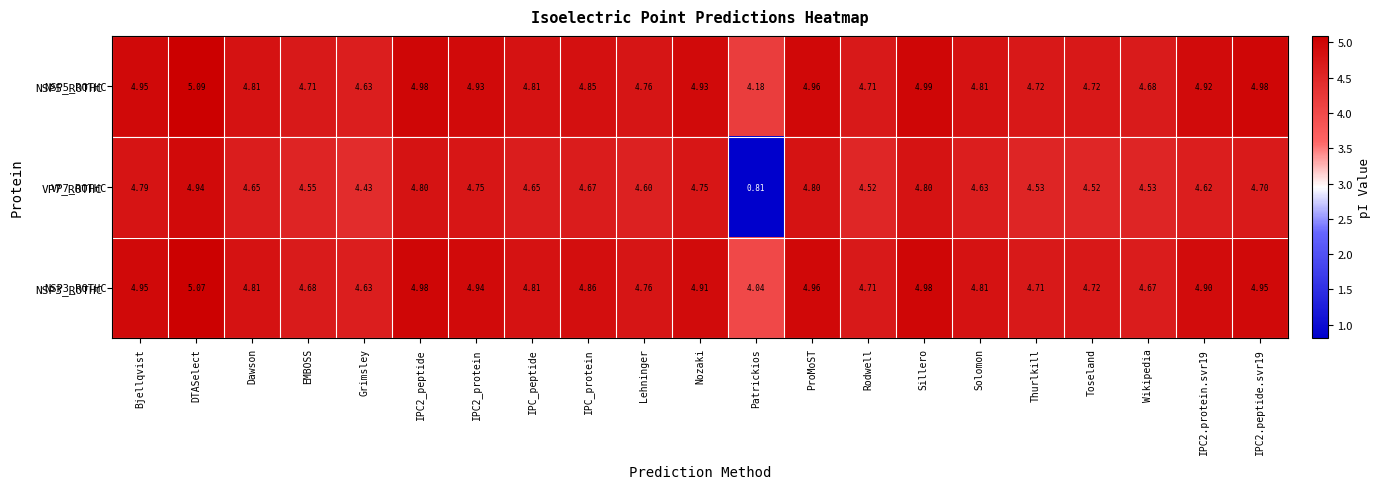

At which label does NSP5_ROTHC reach its peak?

DTASelect